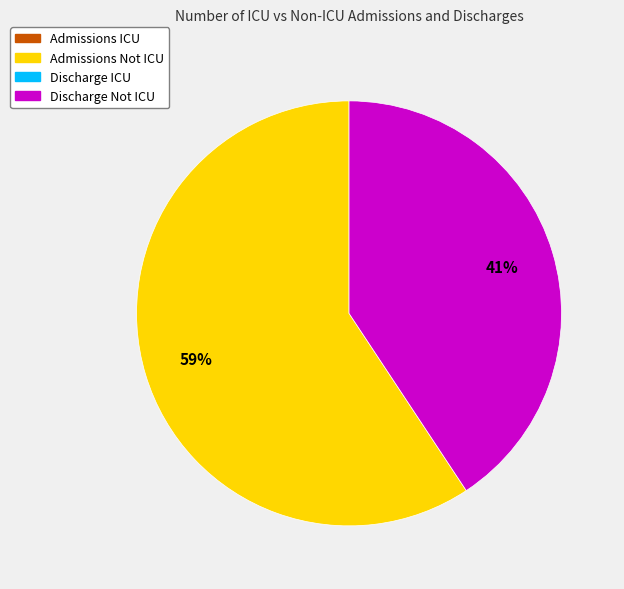

Count the number of slices in the pie.

2